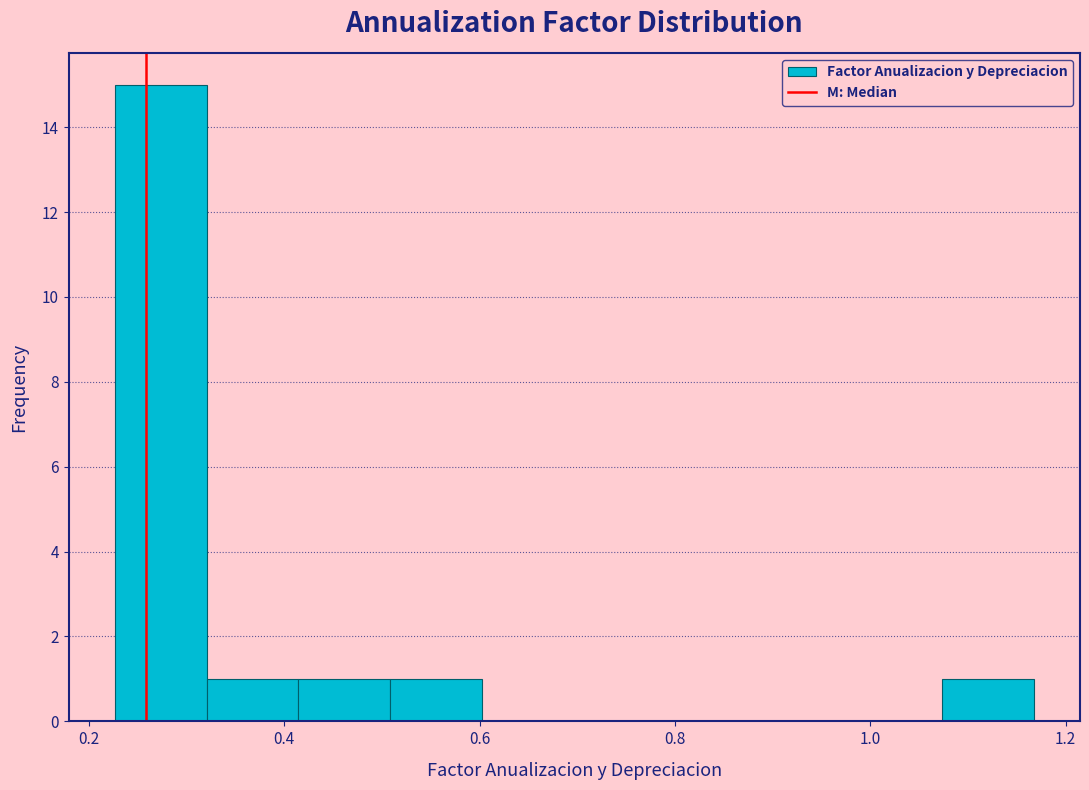

Over which range of the x-axis is the bar tallest?

0.22 to 0.32